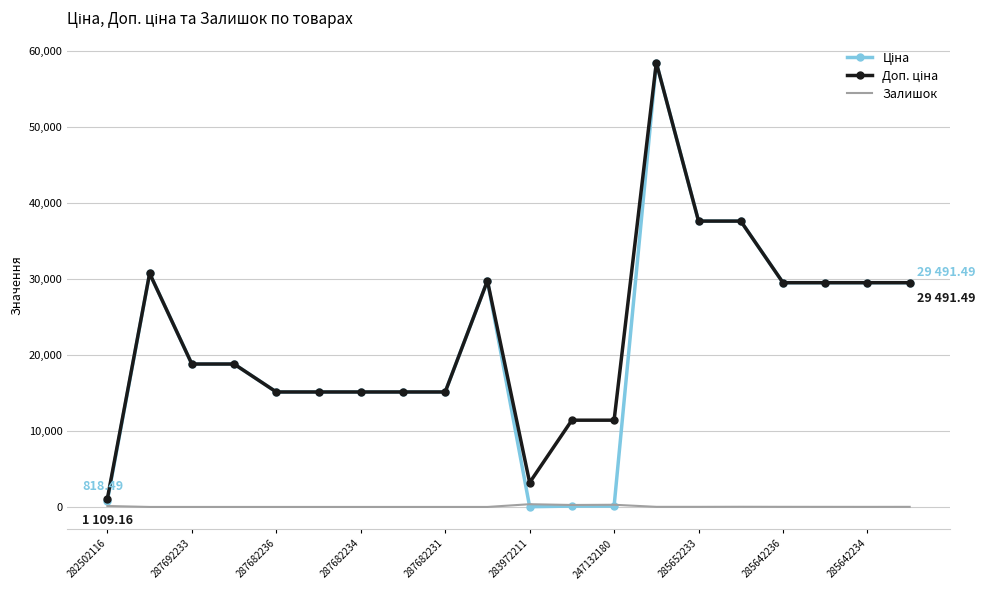

What is the spread (max minus min) of values at 287682231?

15120.0